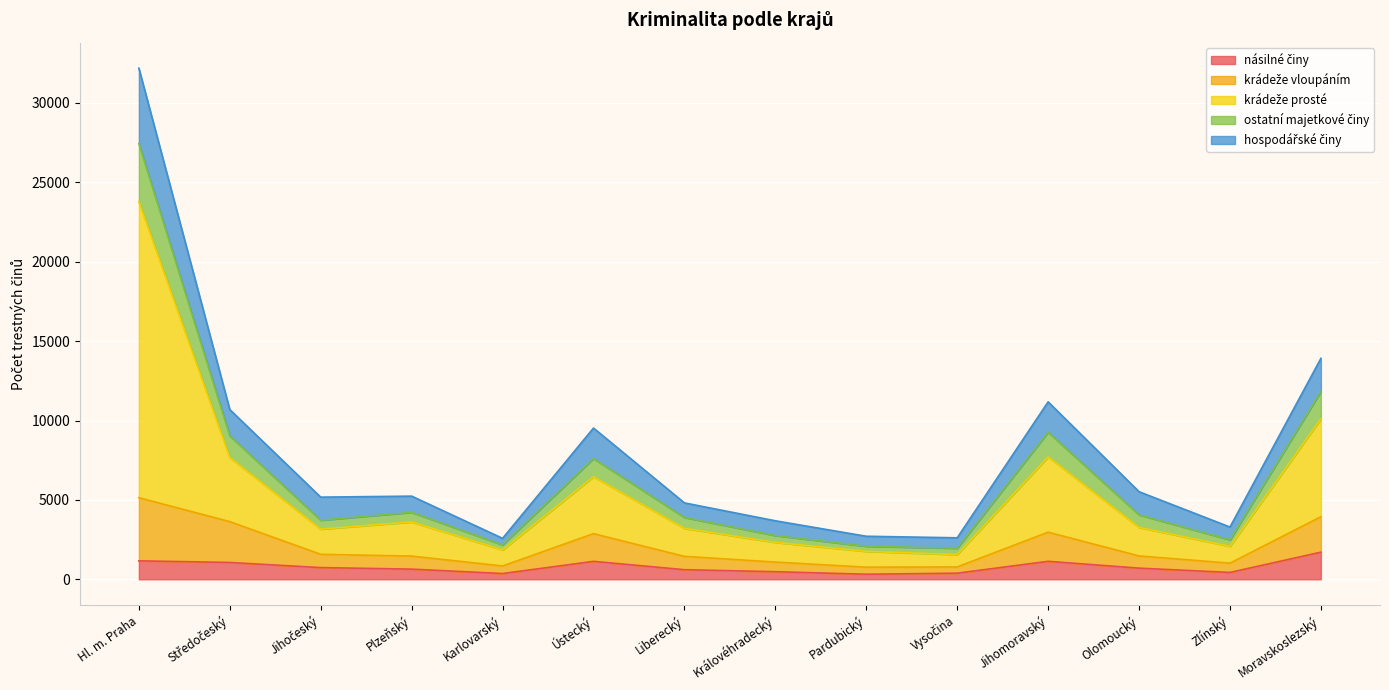

What is the total value across all series at Ústecký?

9526